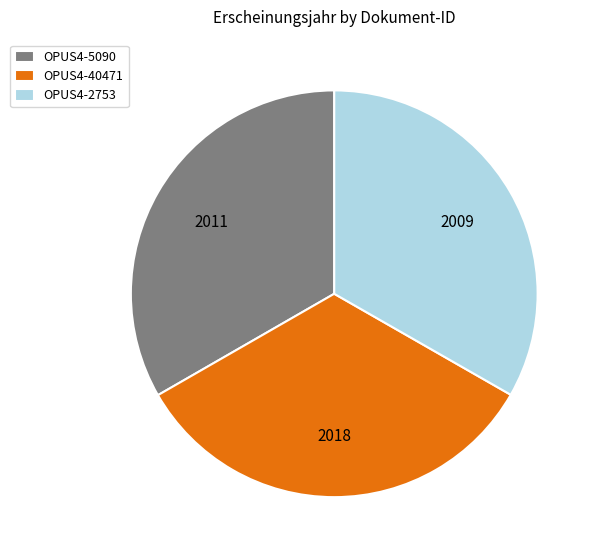

What is the ratio of the value at OPUS4-40471 to the value at OPUS4-5090?

1.0